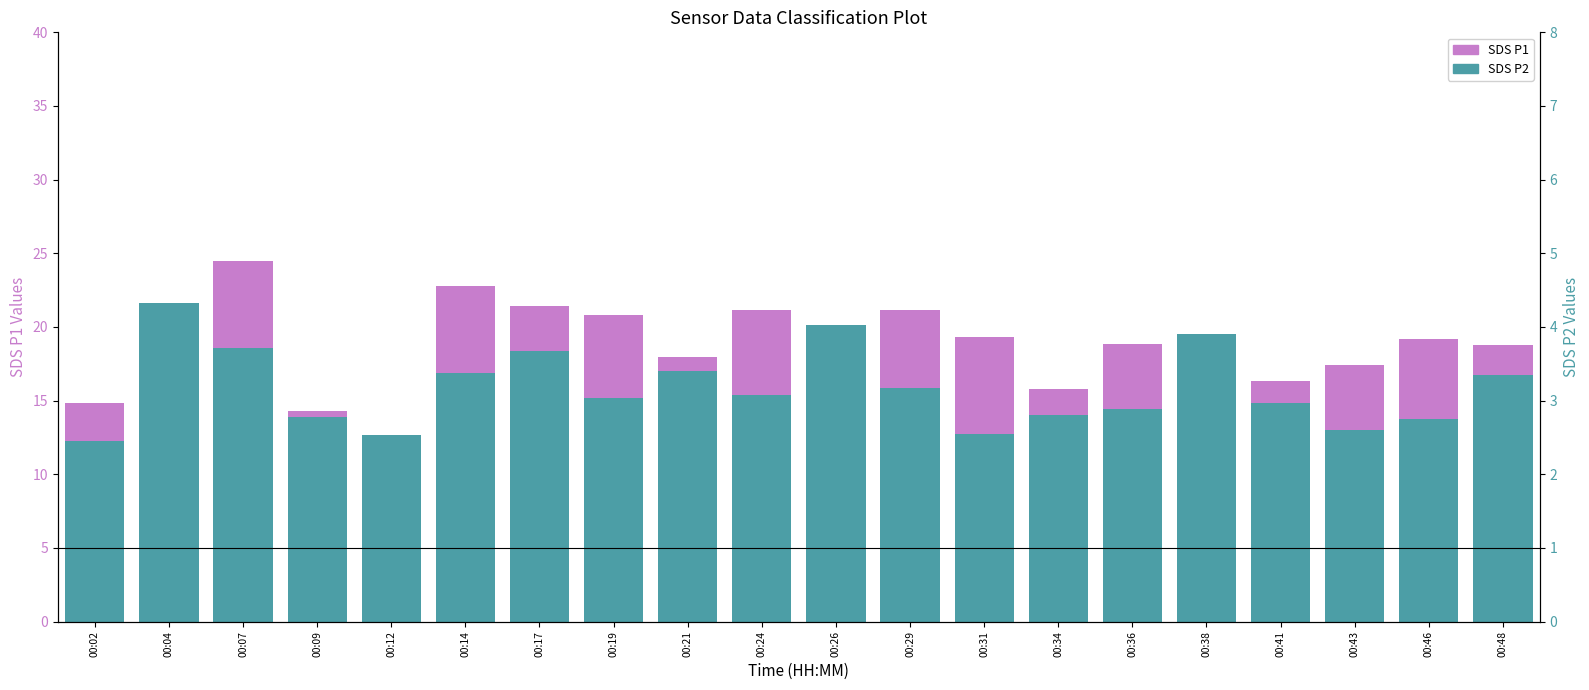

At which category does the chart reach its minimum across all series?

00:02